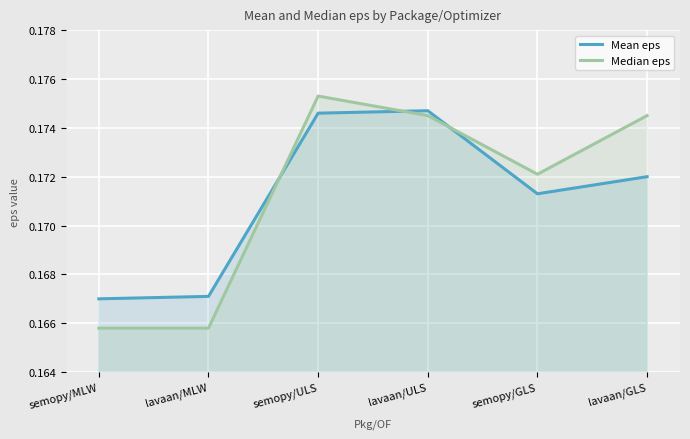

What are all the series names shown in the legend?

Mean eps, Median eps